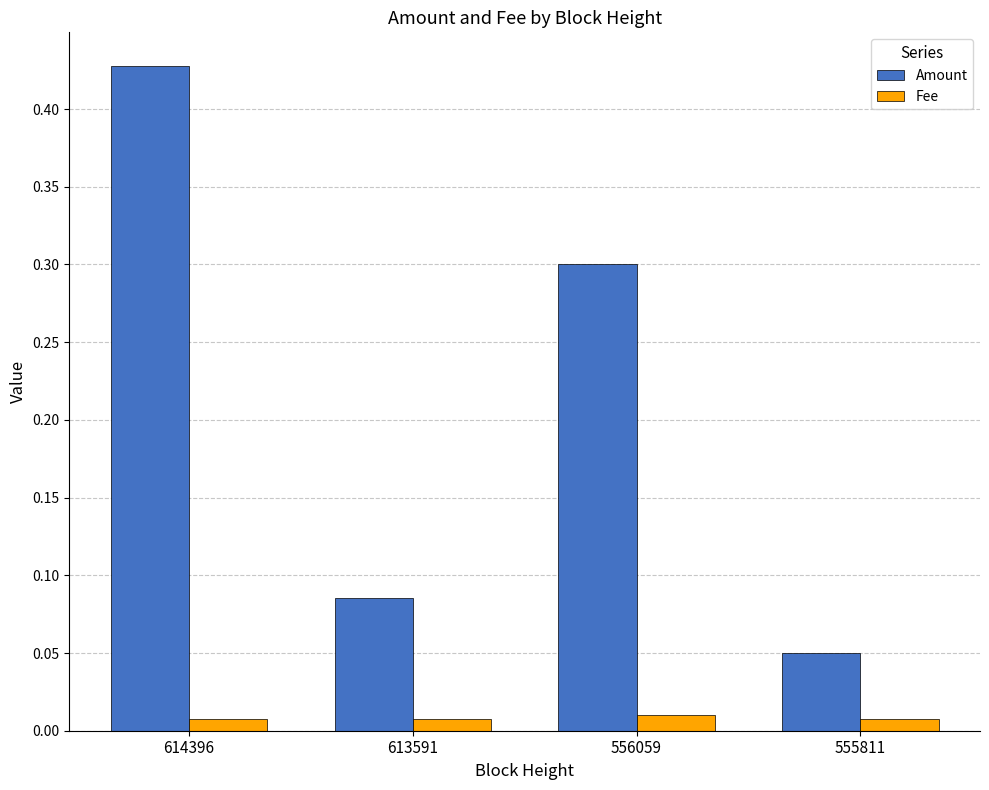

Is it true that Amount equals 0.0 at 613591?

False